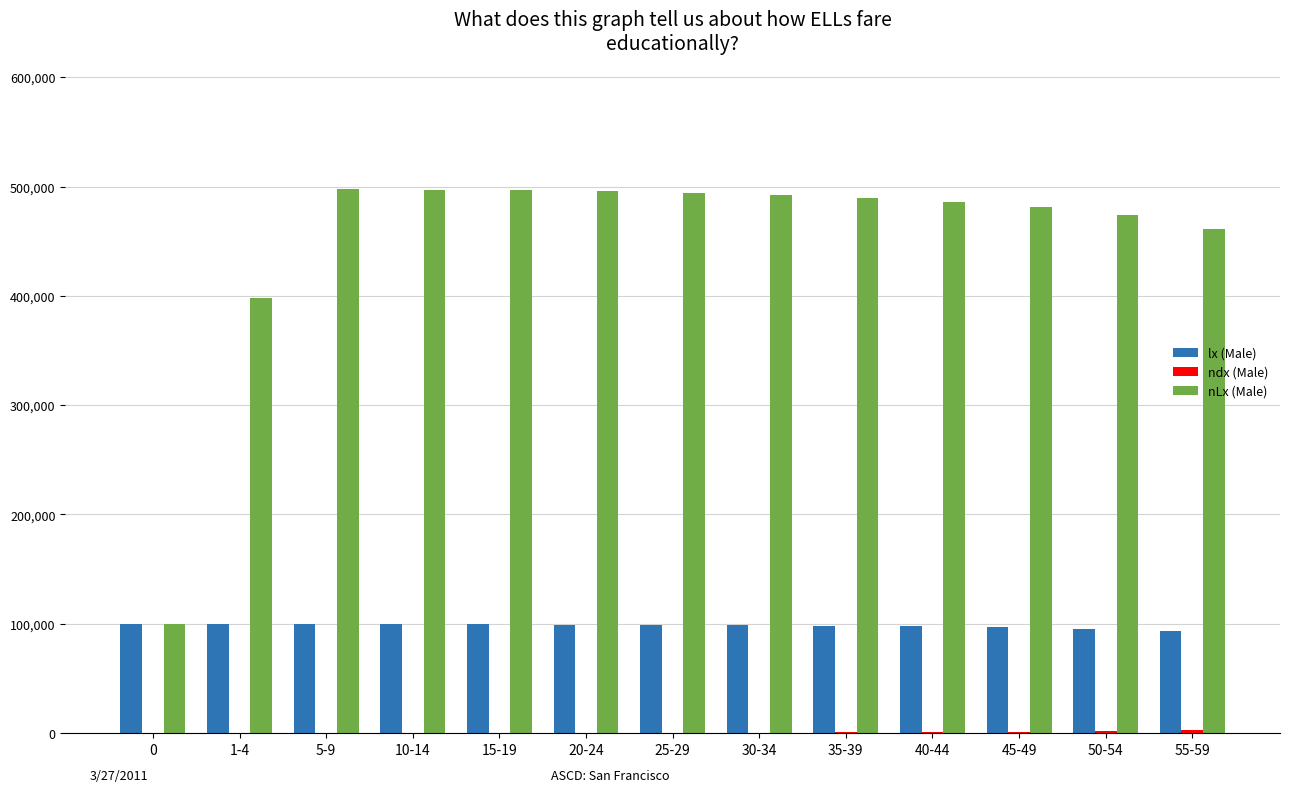

Which series has the largest total across all categories?

nLx (Male)